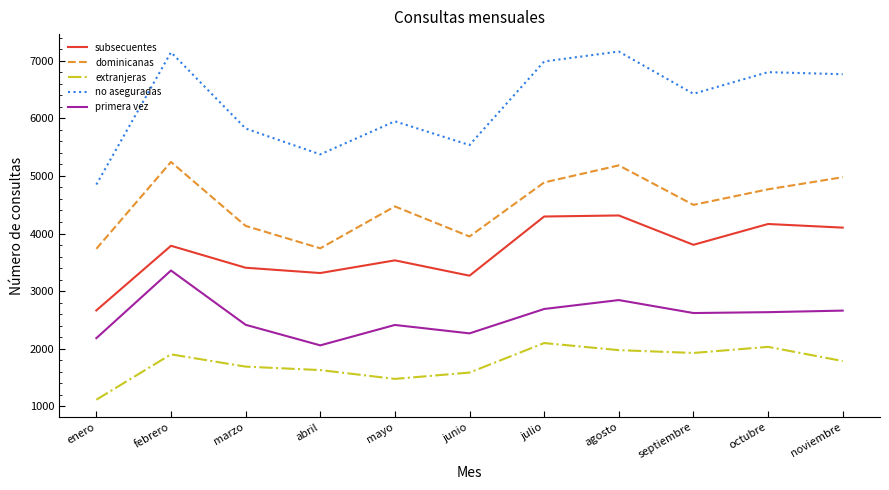

What is the sum of the dominicanas values at noviembre and junio?

8925